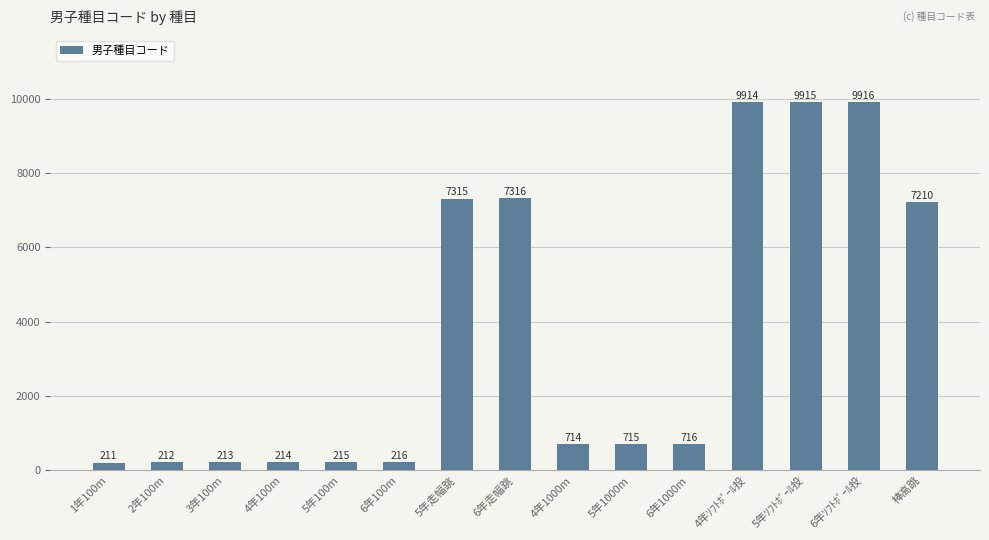

At which label is the value closest to 5063?

棒高跳